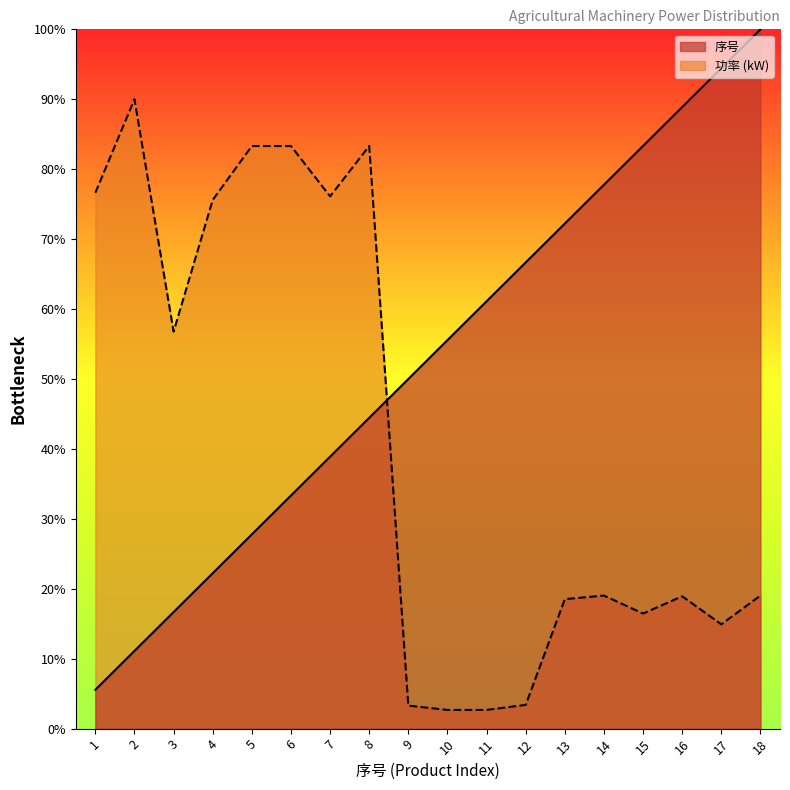

What is the difference between the maximum and minimum values in the 序号 series?

94.4